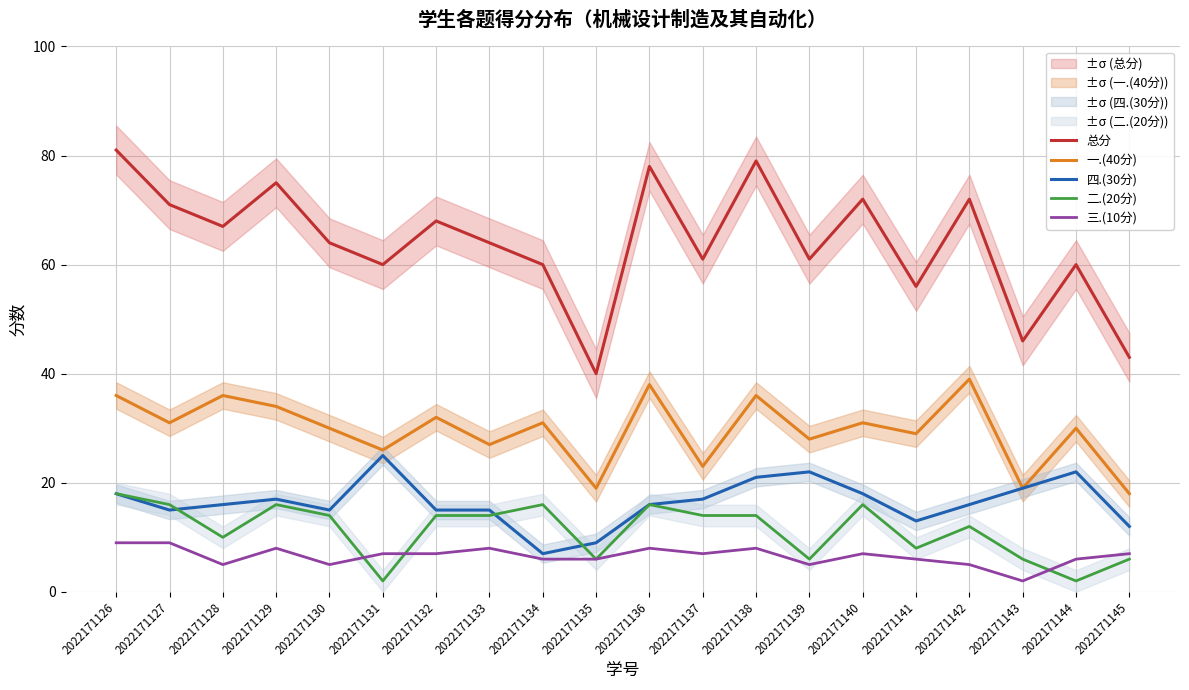

Which series changed the most between 2022171134 and 2022171137?

四.(30分)